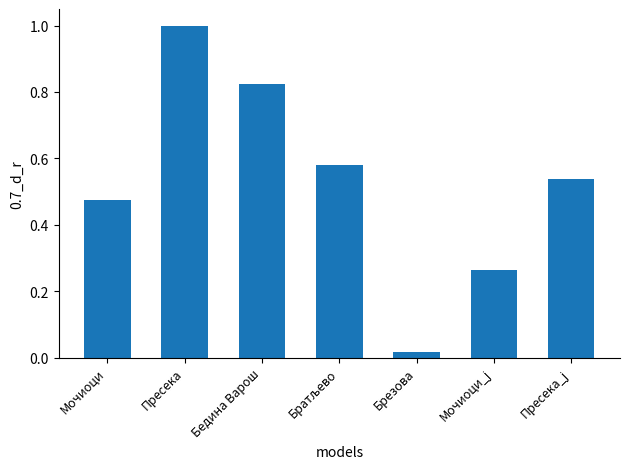

What position from the left is Бедина Варош?

3